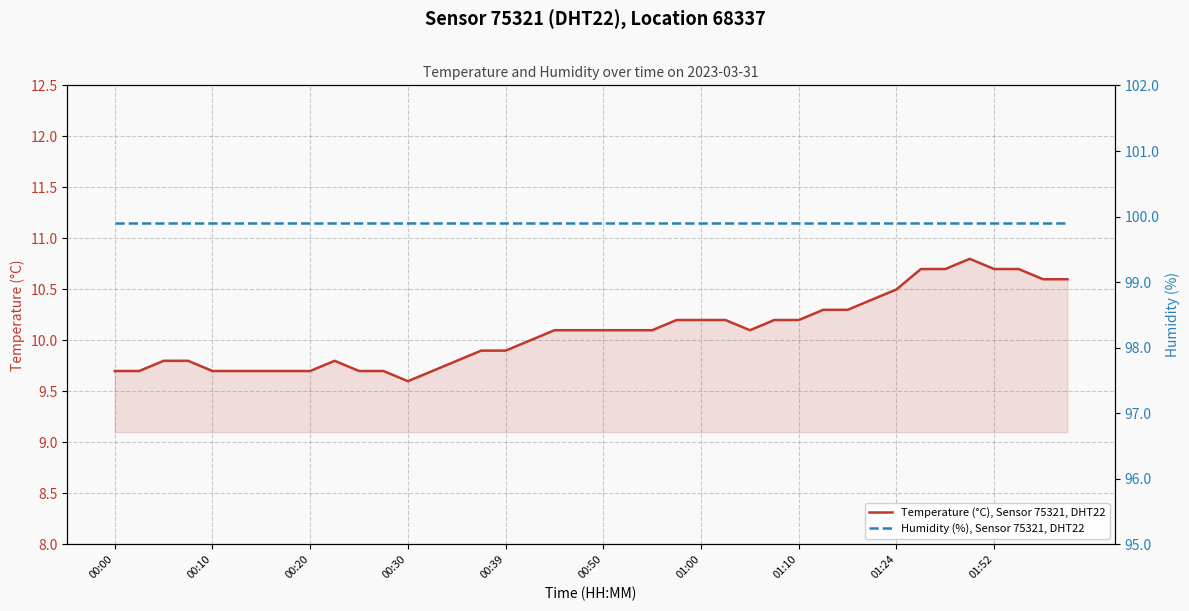

Which category has the lowest value in the Temperature (°C), Sensor 75321, DHT22 series?

00:30